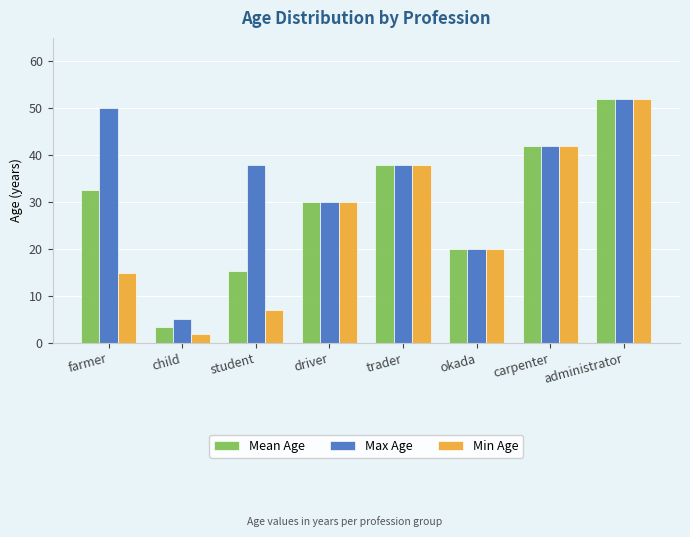

Where is Max Age nearest to the value 28?

driver